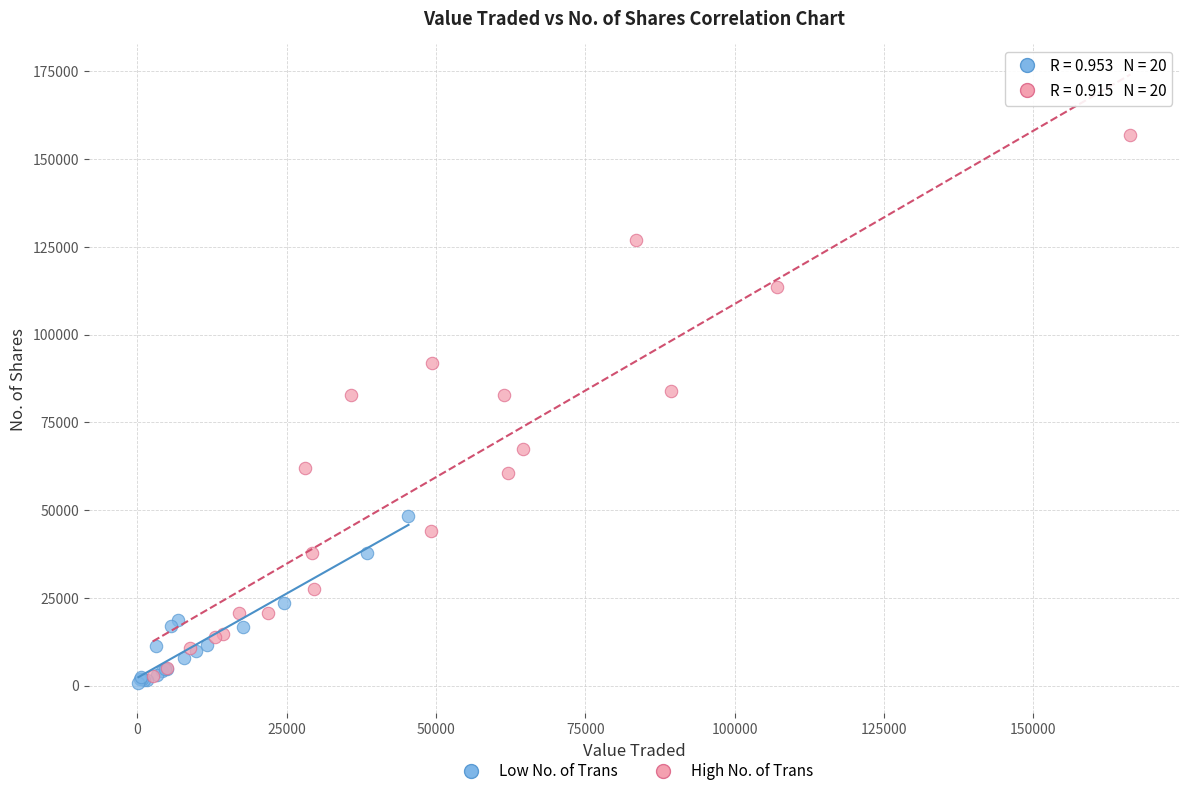

Which series contains the lowest Y value?

Low No. of Trans